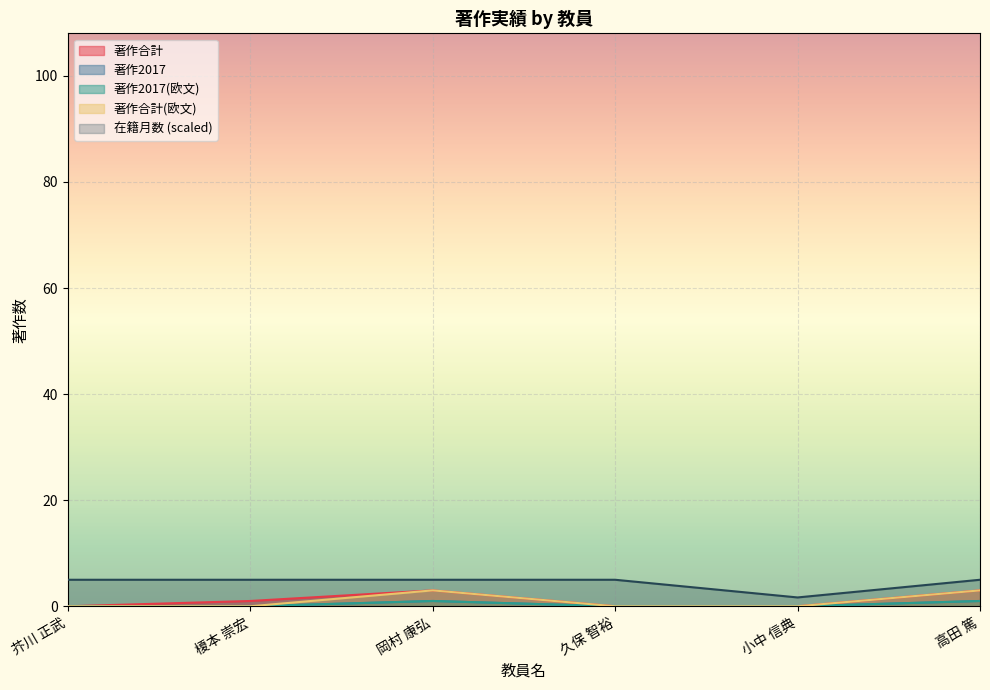

True or false: 著作2017 and 著作2017(欧文) cross at least once.

False